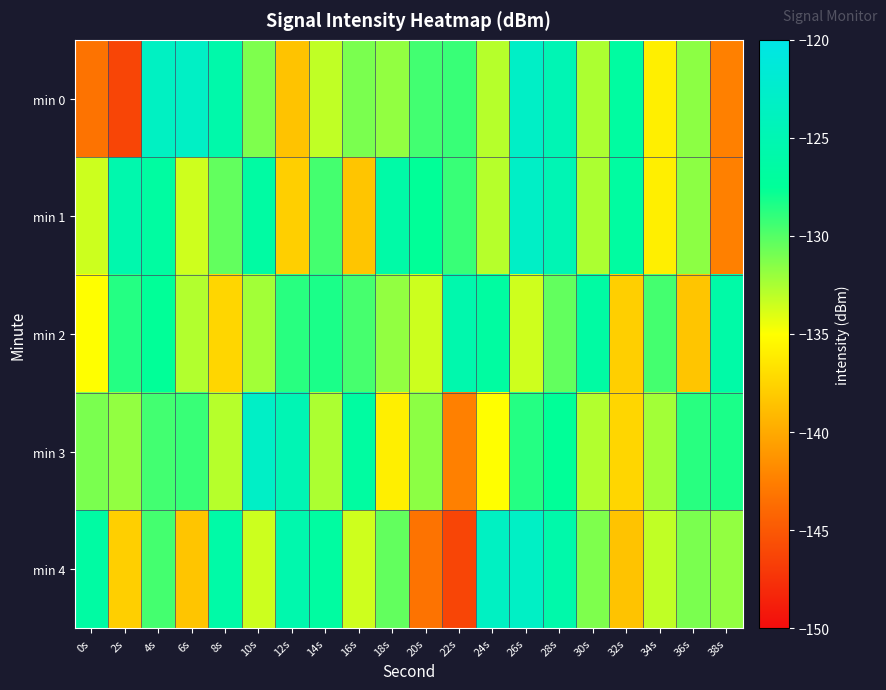

Which series changed the most between 2s and 36s?

min 0